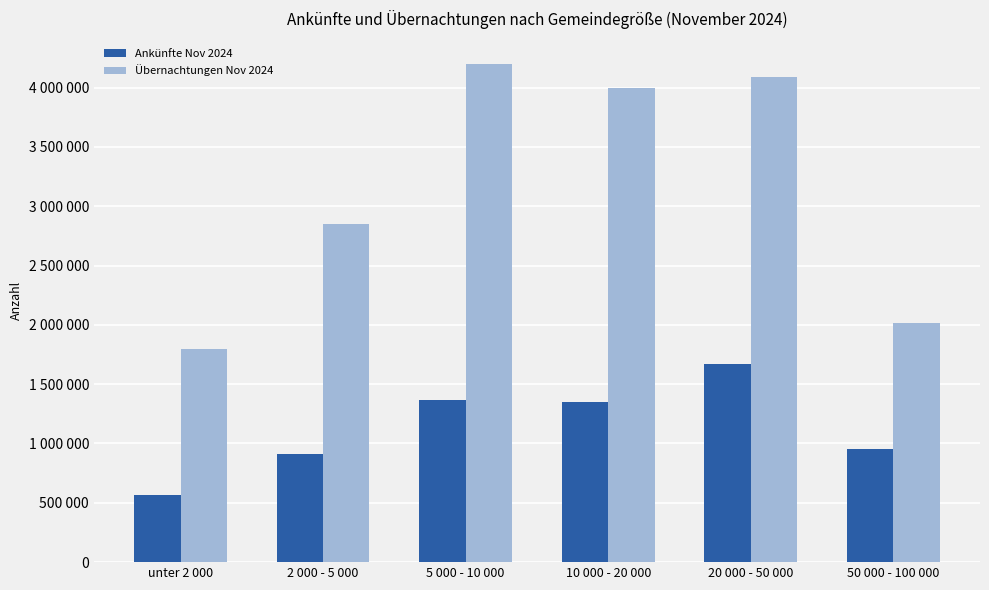

What are all the series names shown in the legend?

Ankünfte Nov 2024, Übernachtungen Nov 2024